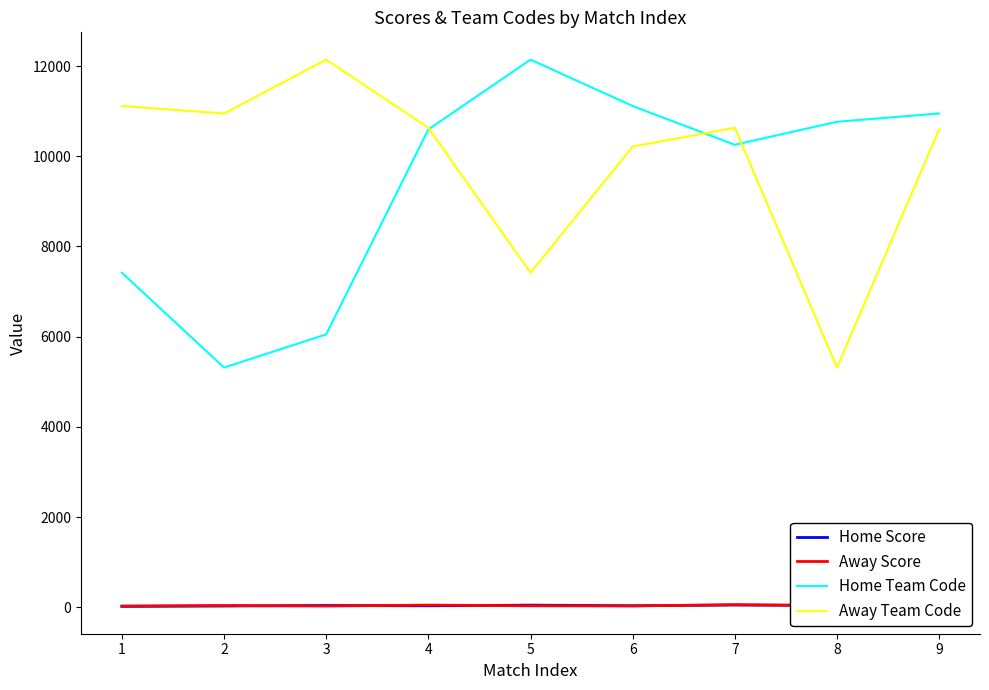

Is the value of Home Team Code at 8 greater than the value of Away Team Code at 1?

No